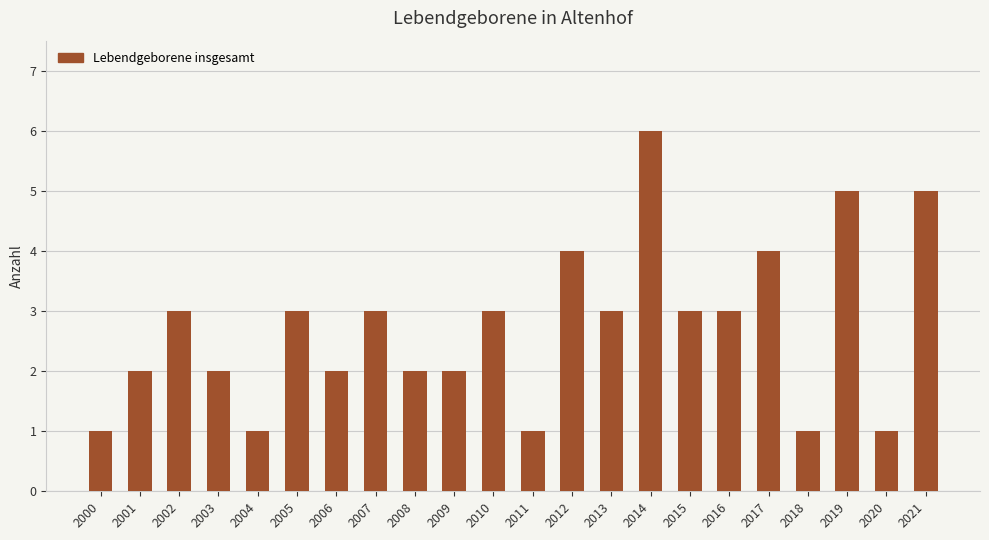

What is the minimum value shown in the chart?

1